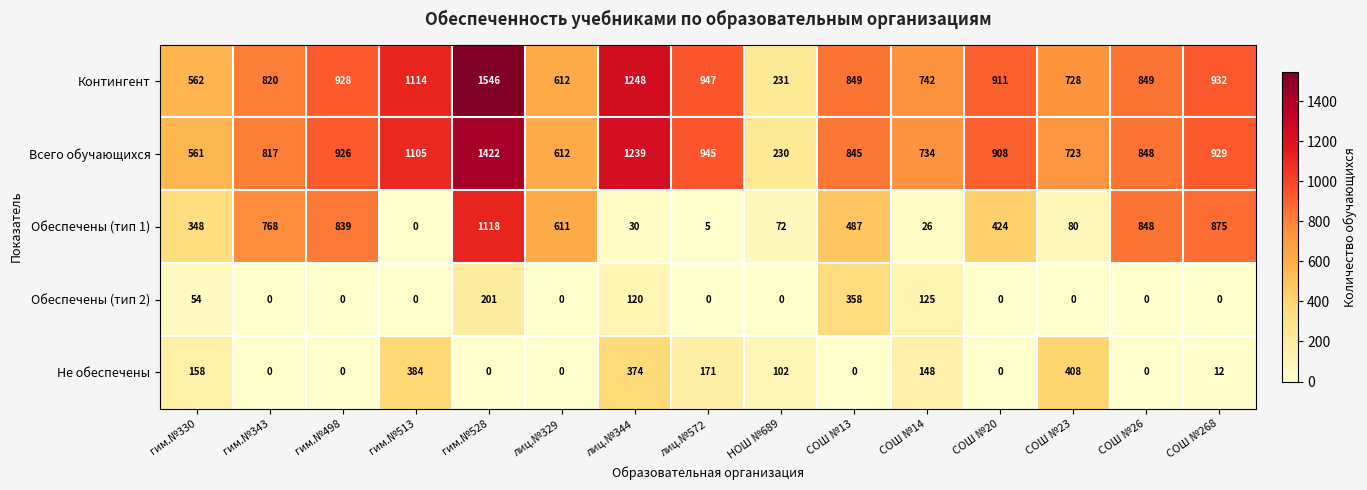

What is the difference between the highest and lowest values at СОШ №23?

728